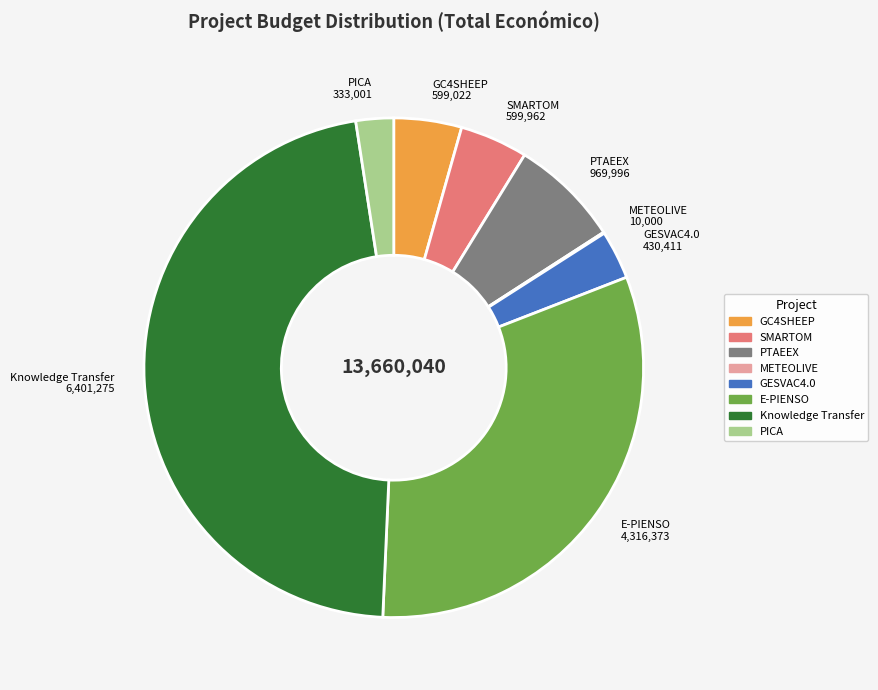

Do Knowledge Transfer 6,401,275 and GC4SHEEP 599,022 together represent more than half of the pie?

Yes